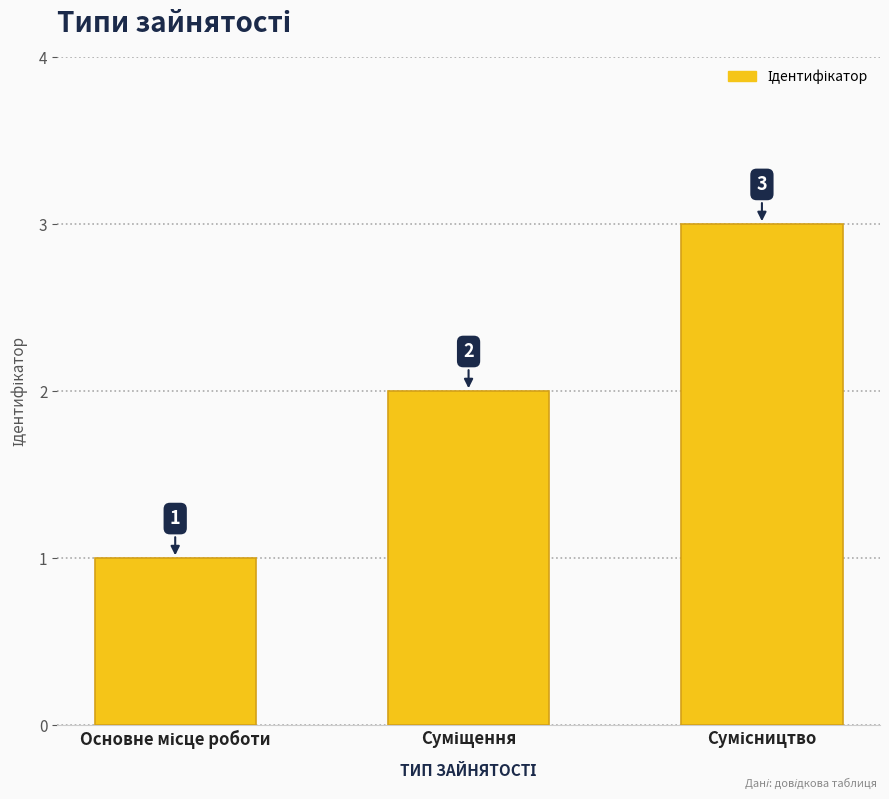

What is the value of the 2nd bar from the left?

2